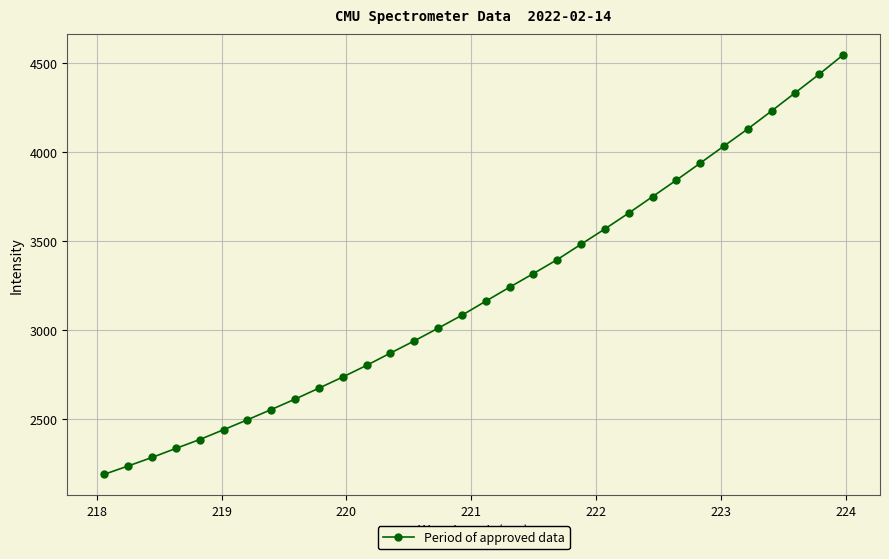

What is the difference between the second highest and minimum values?

2248.6